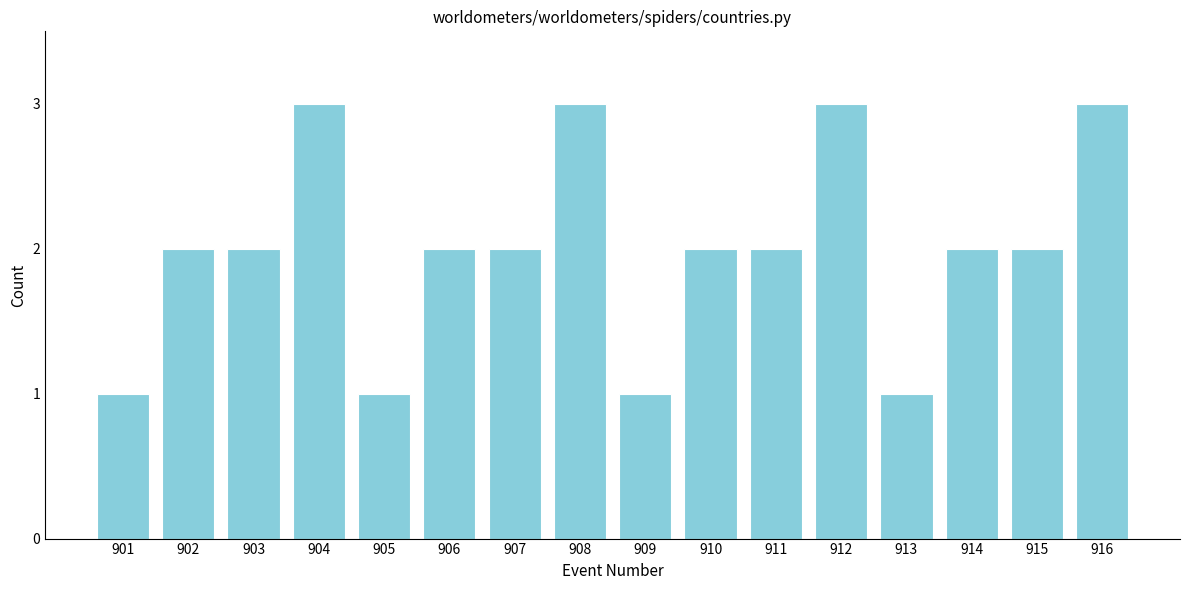

Reading right to left, transcribe all the data shown in this chart.

3	2	2	1	3	2	2	1	3	2	2	1	3	2	2	1